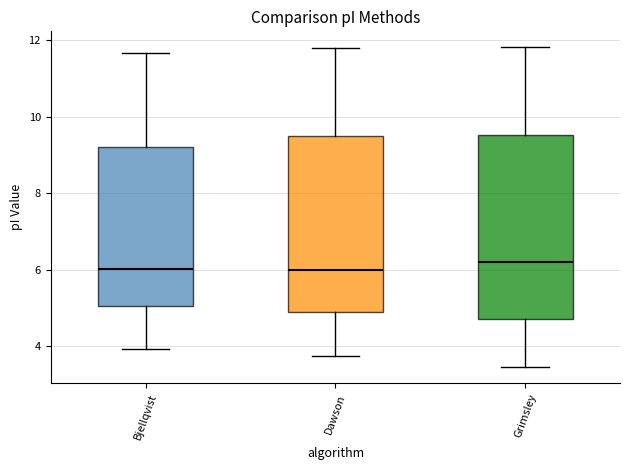

Which box is the tallest, from its lower edge to its upper edge?

Grimsley